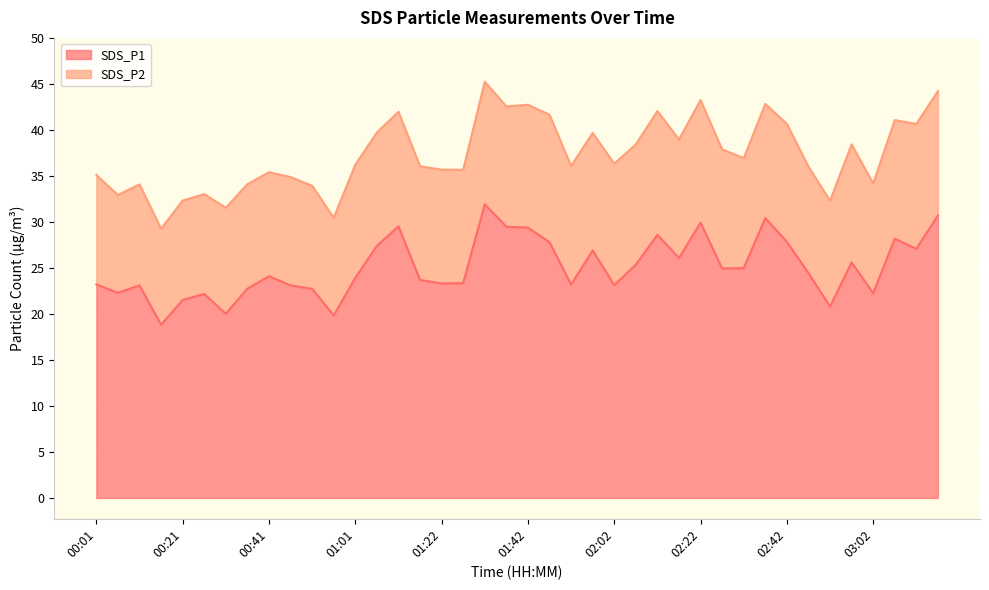

True or false: the data shows 43.9 at 01:12.

False